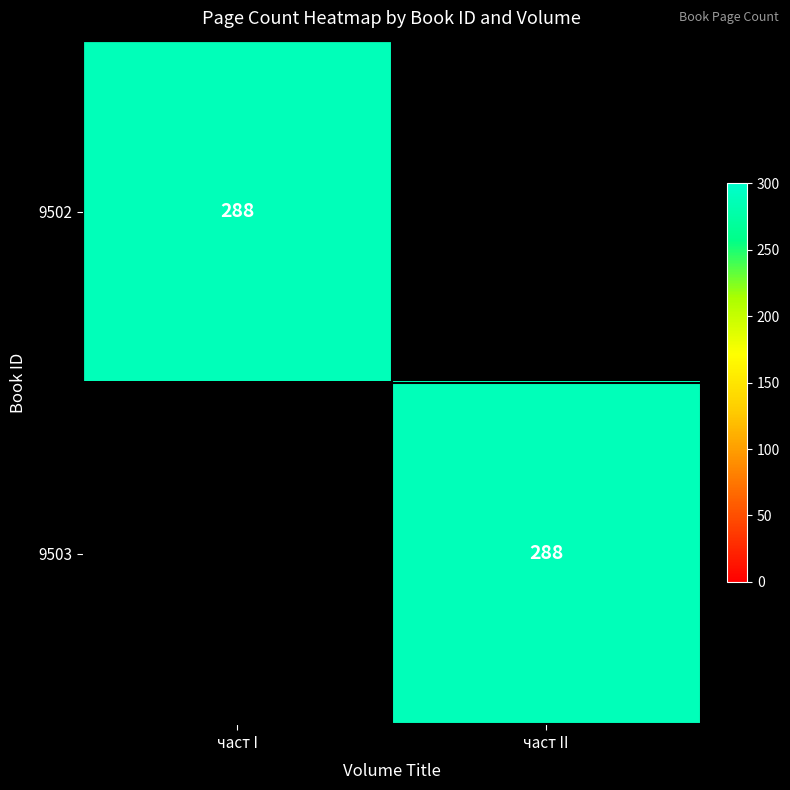

True or false: 9502 has a value of 288 at част I.

True